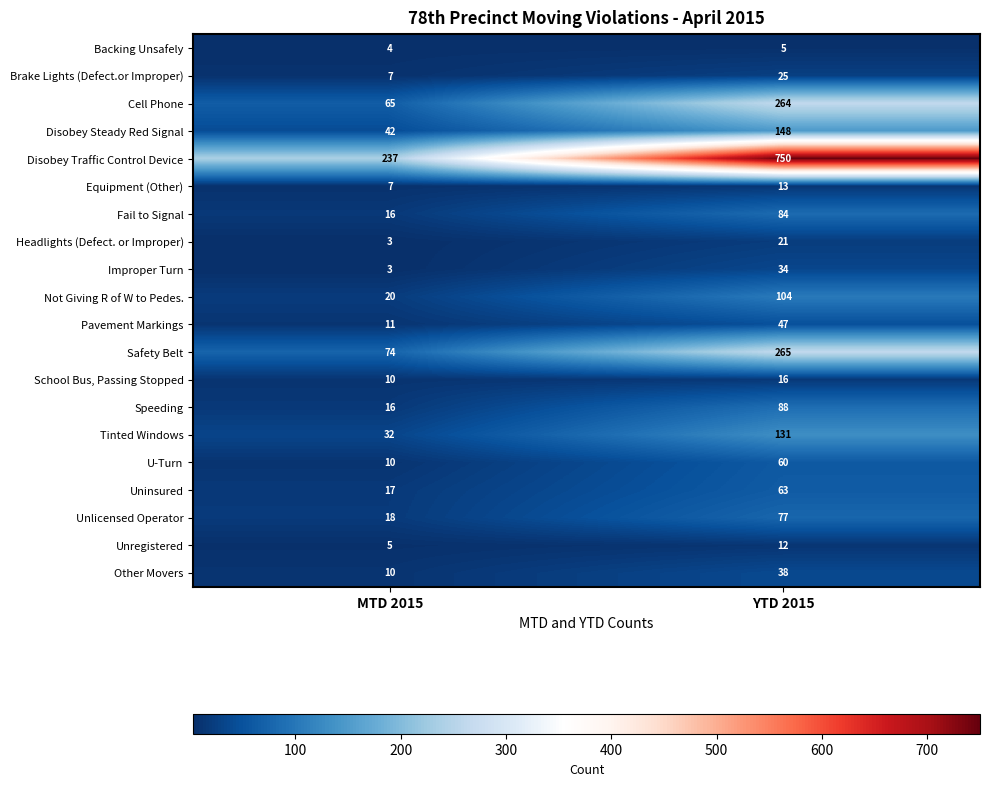

Which series has the largest total across all categories?

Disobey Traffic Control Device